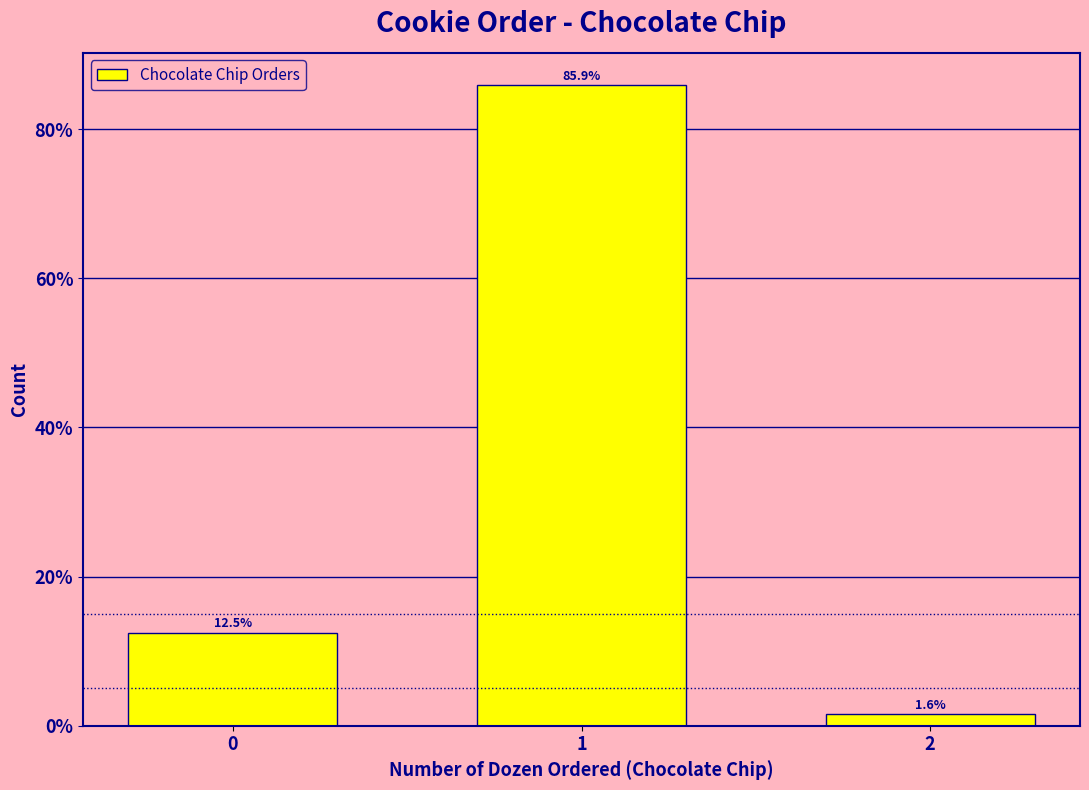

Reading left to right, extract all data points from this chart.

12.5	85.9	1.6